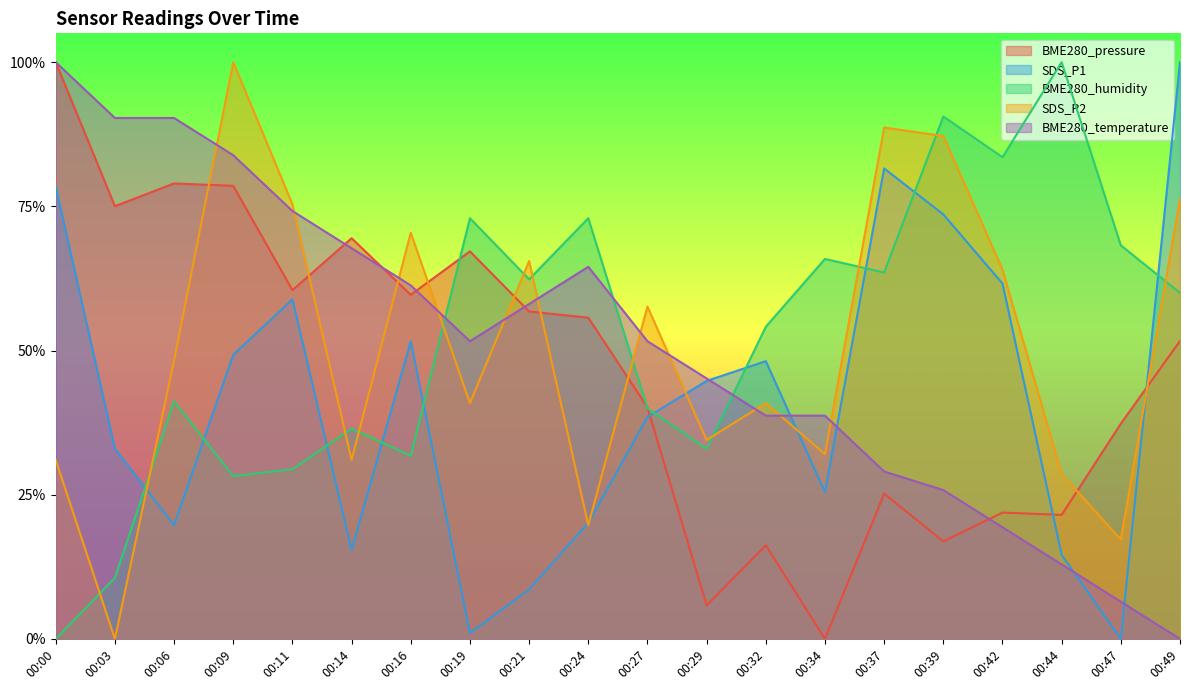

At 00:29, list the series in order from smallest to largest.

BME280_pressure, BME280_humidity, SDS_P2, SDS_P1, BME280_temperature